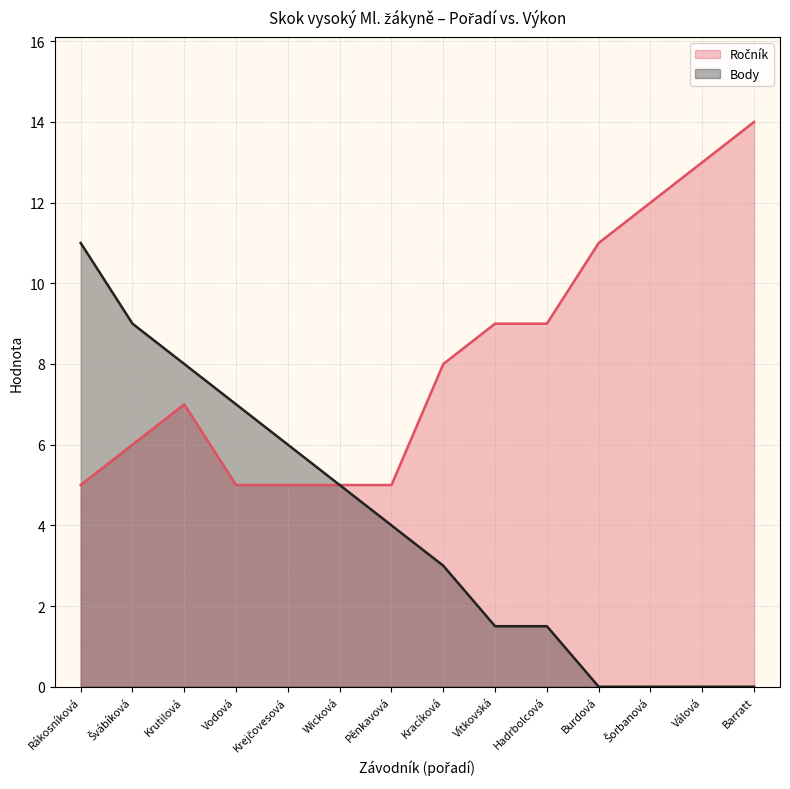

At which category does the chart reach its peak across all series?

Barratt